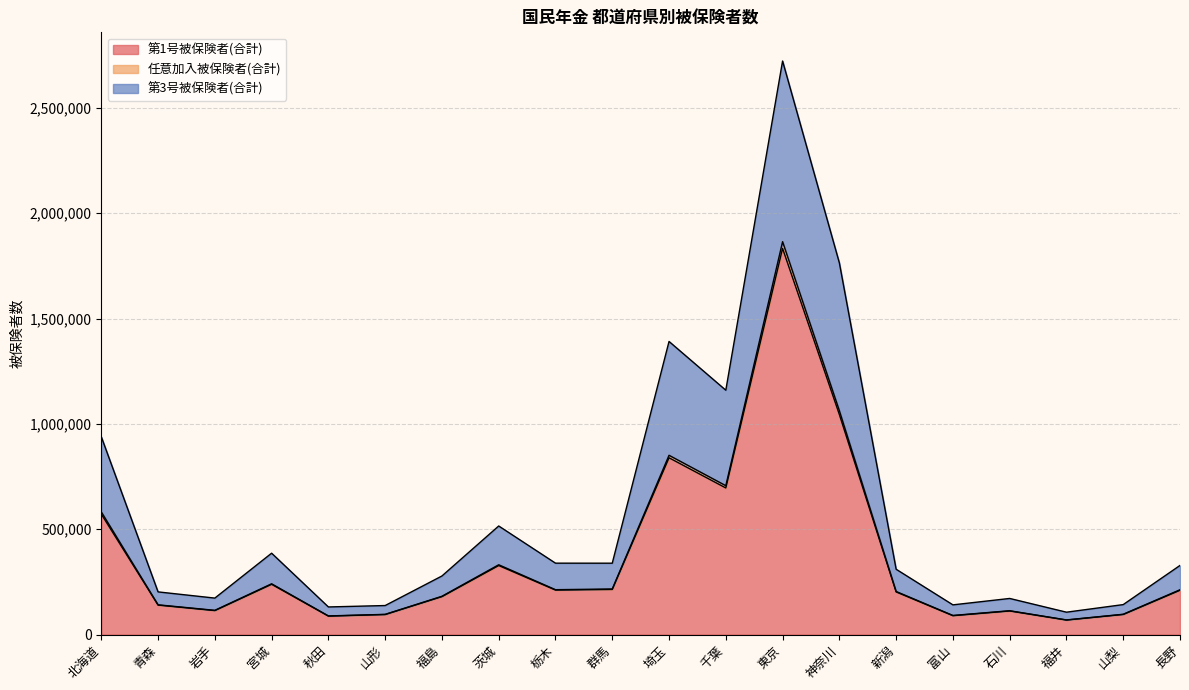

Reading left to right, what are all the values shown in this chart?

第1号被保険者(合計): 北海道=571879	青森=139891	岩手=113843	宮城=238614	秋田=87652	山形=95140	福島=180111	茨城=327624	栃木=211155	群馬=214224	埼玉=839054	千葉=695857	東京=1832715	神奈川=1044407	新潟=202420	富山=89614	石川=112036	福井=68922	山梨=95467	長野=210325
任意加入被保険者(合計): 北海道=582301	青森=141226	岩手=115039	宮城=241013	秋田=88481	山形=95918	福島=181683	茨城=331327	栃木=213008	群馬=216376	埼玉=850934	千葉=706610	東京=1864713	神奈川=1062581	新潟=204535	富山=90680	石川=113085	福井=69503	山梨=96401	長野=212755
第3号被保険者(合計): 北海道=938951	青森=202557	岩手=173100	宮城=386212	秋田=131080	山形=137774	福島=278017	茨城=515334	栃木=338899	群馬=338752	埼玉=1391131	千葉=1159778	東京=2722185	神奈川=1764199	新潟=310043	富山=140999	石川=171411	福井=106230	山梨=142255	長野=328100